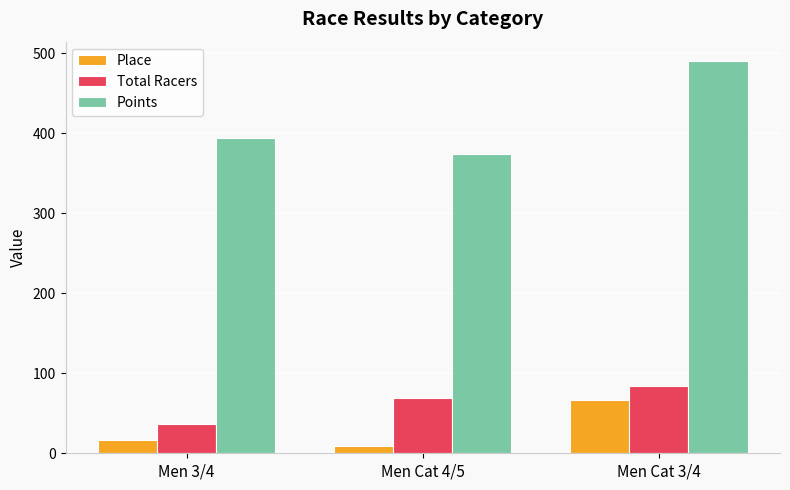

What is the total value across all series at Men 3/4?

446.0